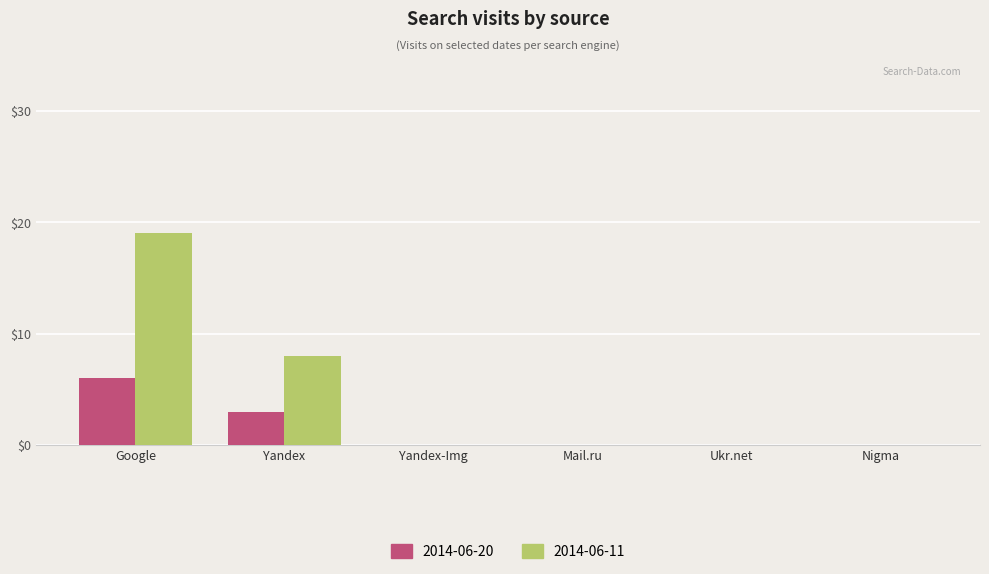

Is it true that 2014-06-11 equals 0 at Ukr.net?

True